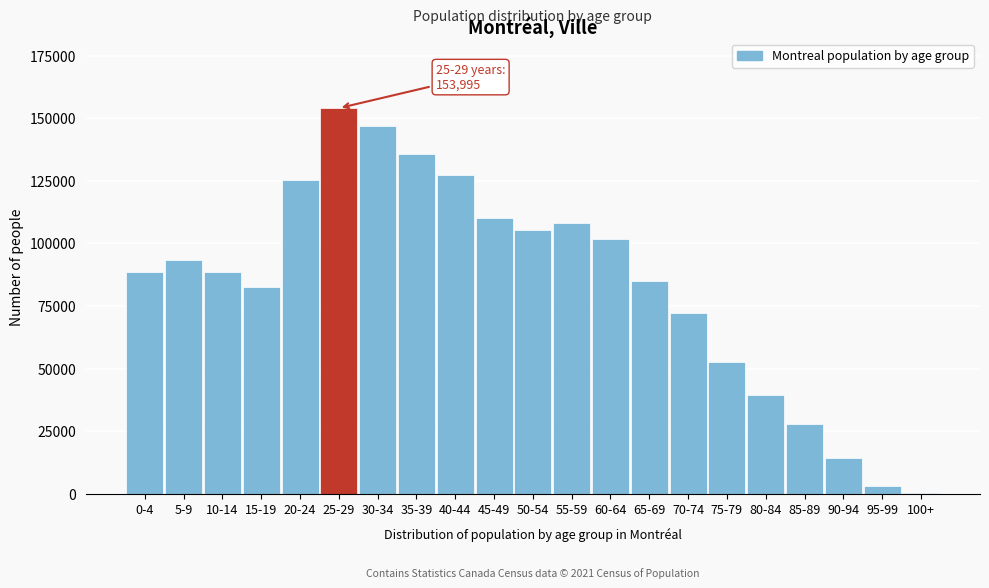

Approximately how many times larger is the value at 35-39 compared to 25-29?

0.9